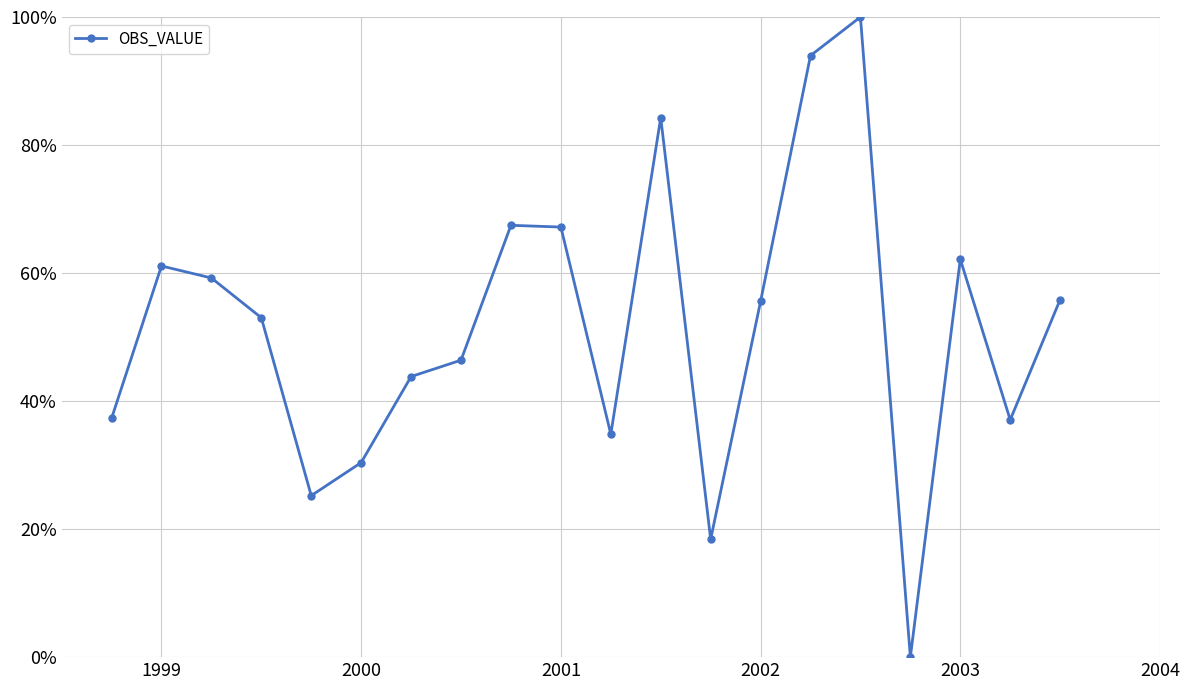

Is this an area chart (filled region under the line)?

No